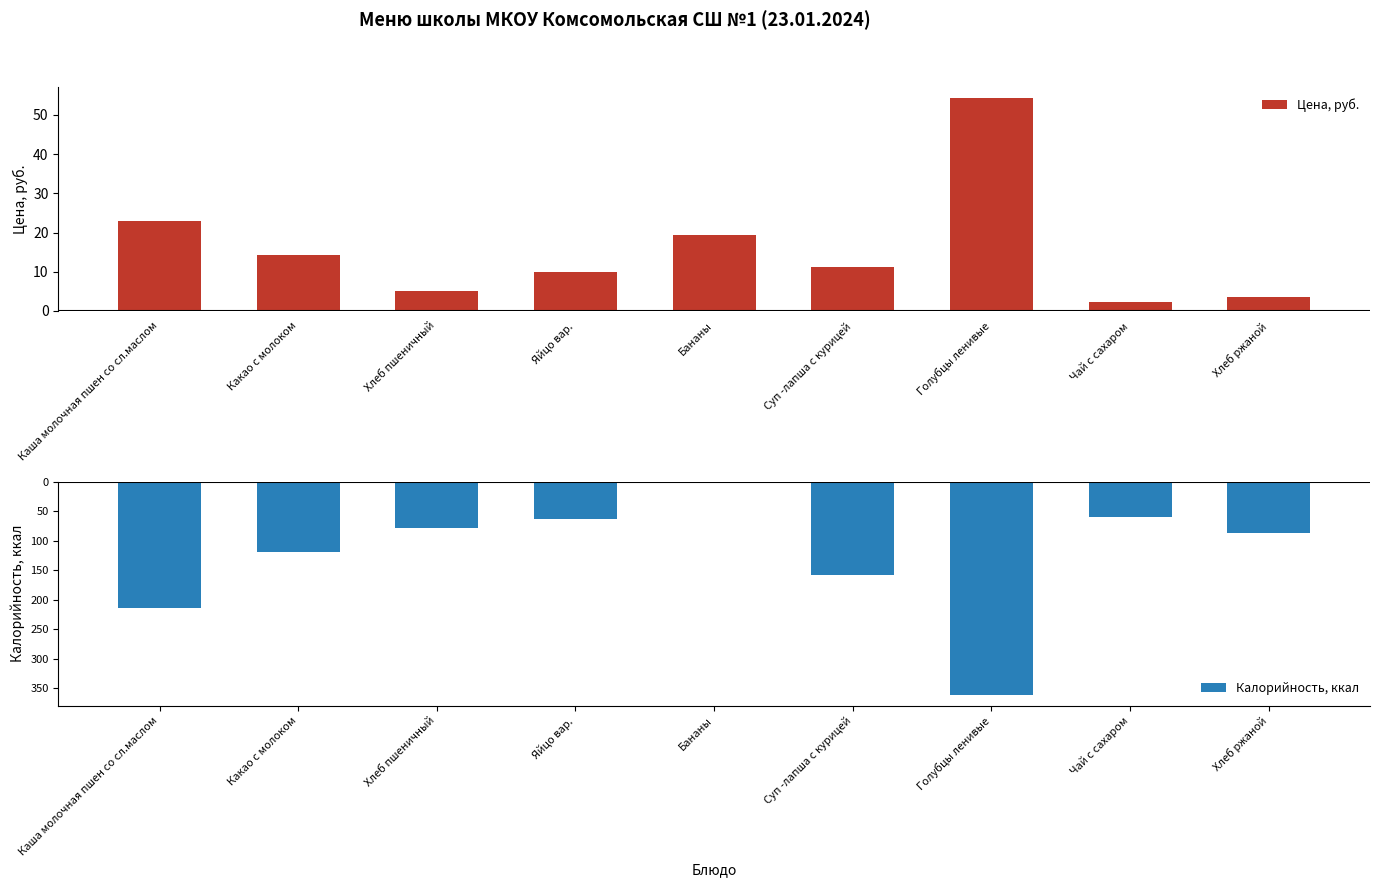

Which label corresponds to the smallest value in the chart?

Голубцы ленивые